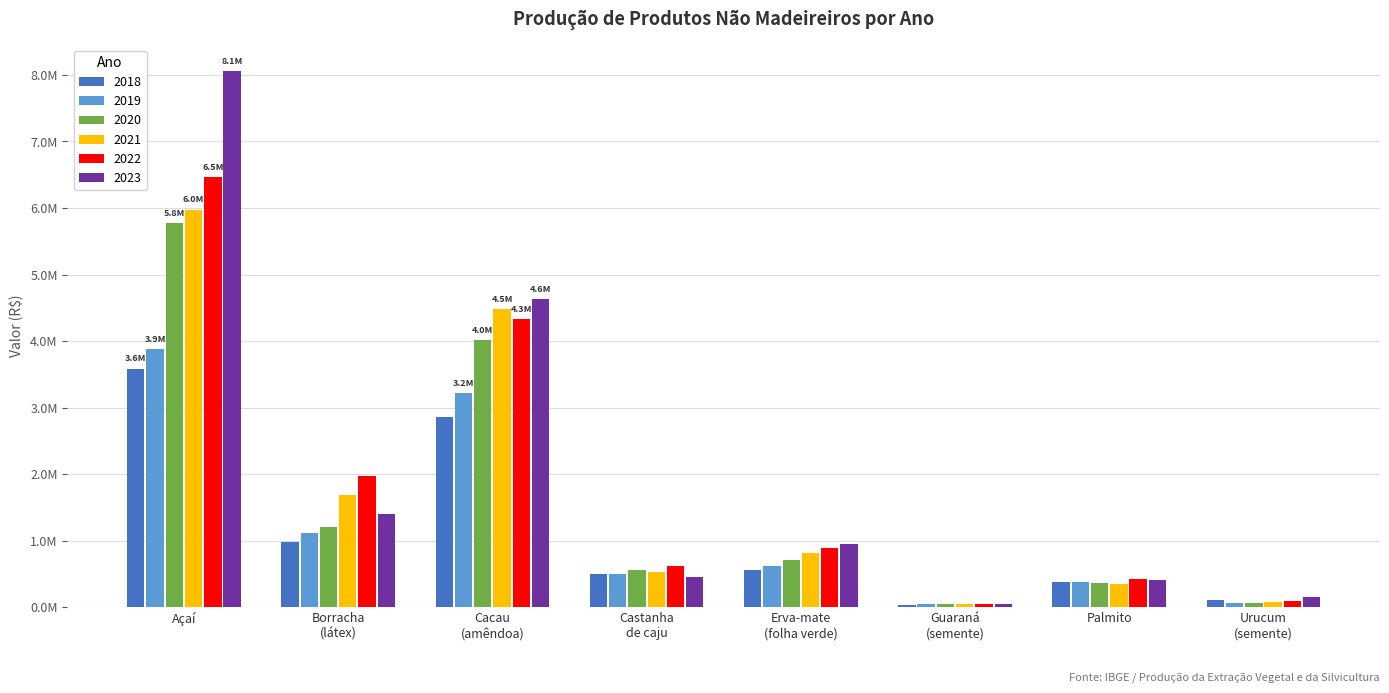

What are all the series names shown in the legend?

2018, 2019, 2020, 2021, 2022, 2023